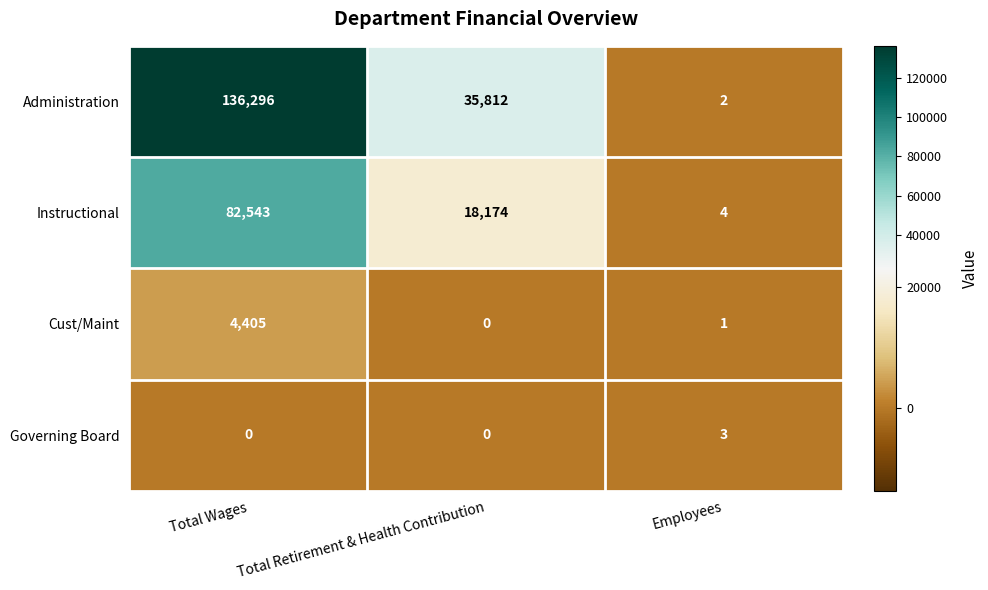

At which category is the sum across all series the highest?

Total Wages